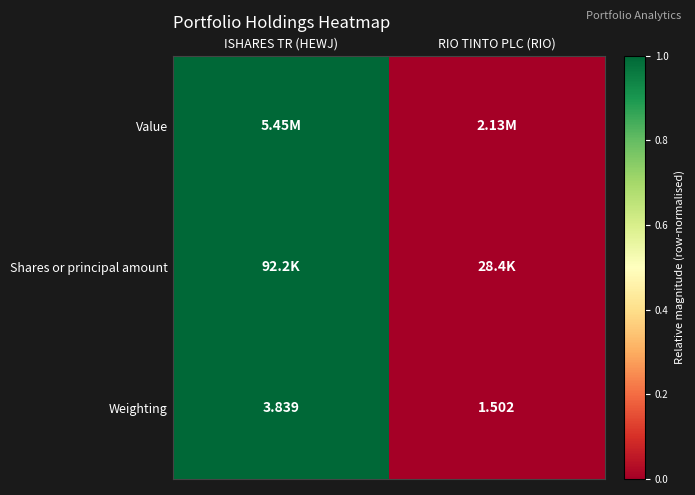

At which label is Weighting closest to 2?

RIO TINTO PLC (RIO)